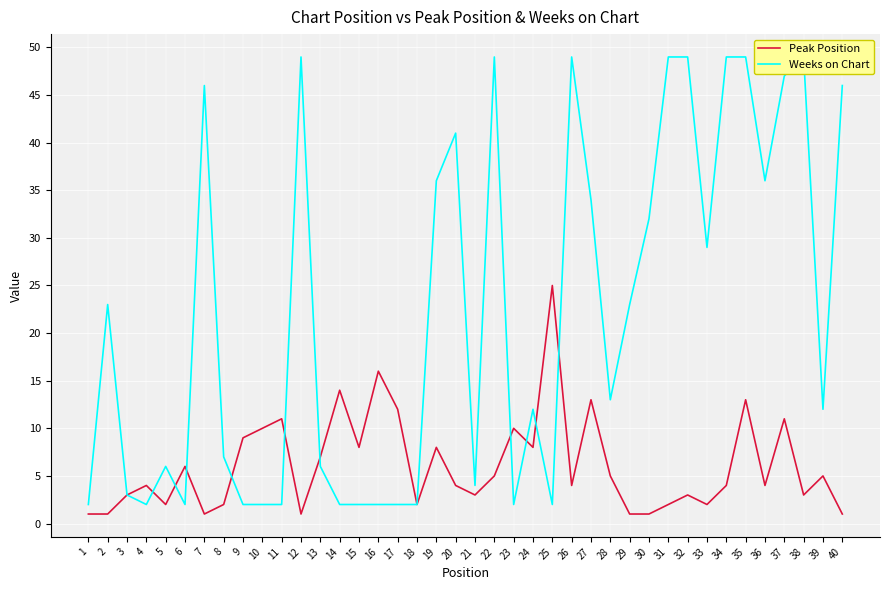

Reading left to right, transcribe all the data shown in this chart.

Peak Position: 1=1	2=1	3=3	4=4	5=2	6=6	7=1	8=2	9=9	10=10	11=11	12=1	13=7	14=14	15=8	16=16	17=12	18=2	19=8	20=4	21=3	22=5	23=10	24=8	25=25	26=4	27=13	28=5	29=1	30=1	31=2	32=3	33=2	34=4	35=13	36=4	37=11	38=3	39=5	40=1
Weeks on Chart: 1=2	2=23	3=3	4=2	5=6	6=2	7=46	8=7	9=2	10=2	11=2	12=49	13=6	14=2	15=2	16=2	17=2	18=2	19=36	20=41	21=4	22=49	23=2	24=12	25=2	26=49	27=34	28=13	29=23	30=32	31=49	32=49	33=29	34=49	35=49	36=36	37=47	38=49	39=12	40=46